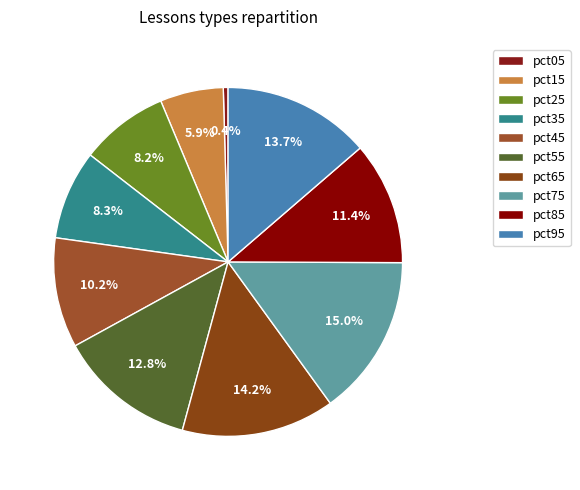

To the nearest percent, what portion does pct15 represent?

6%